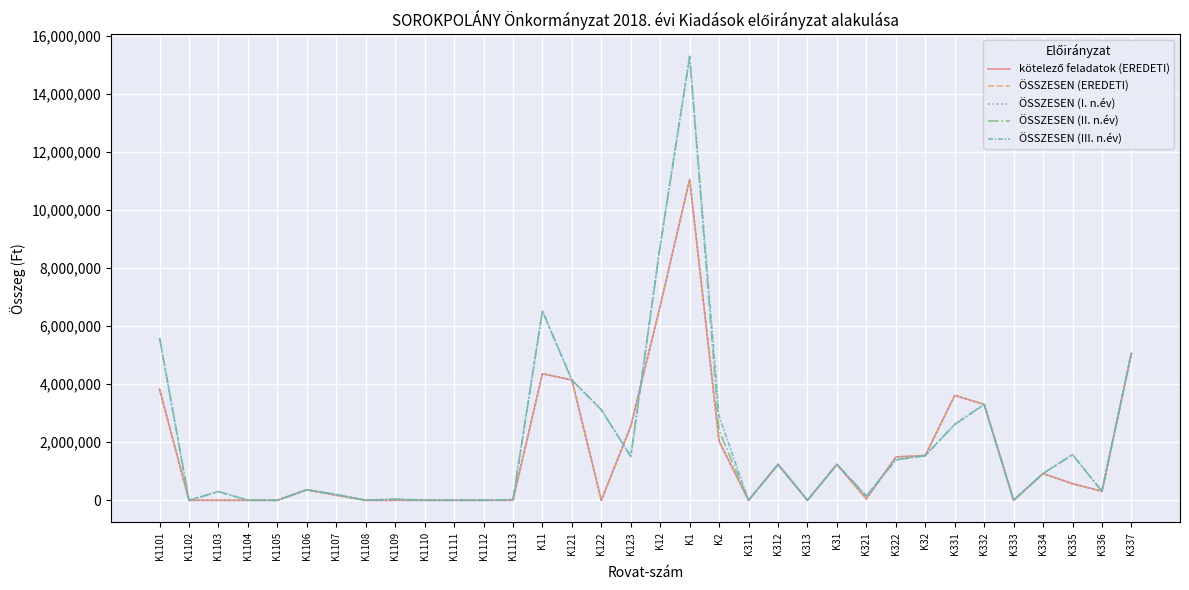

Reading right to left, extract all data points from this chart.

kötelező feladatok (EREDETI): K337=5062700	K336=310000	K335=570000	K334=920000	K333=0	K332=3300000	K331=3611000	K32=1540000	K322=1490000	K321=50000	K31=1235000	K313=0	K312=1235000	K311=0	K2=2028702	K1=11048600	K12=6690600	K123=2550000	K122=0	K121=4140600	K11=4358000	K1113=0	K1112=0	K1111=0	K1110=0	K1109=0	K1108=0	K1107=175000	K1106=361000	K1105=0	K1104=0	K1103=0	K1102=0	K1101=3822000
ÖSSZESEN (EREDETI): K337=5062700	K336=310000	K335=570000	K334=920000	K333=0	K332=3300000	K331=3611000	K32=1540000	K322=1490000	K321=50000	K31=1235000	K313=0	K312=1235000	K311=0	K2=2028702	K1=11048600	K12=6690600	K123=2550000	K122=0	K121=4140600	K11=4358000	K1113=0	K1112=0	K1111=0	K1110=0	K1109=0	K1108=0	K1107=175000	K1106=361000	K1105=0	K1104=0	K1103=0	K1102=0	K1101=3822000
ÖSSZESEN (I. n.év): K337=5062700	K336=310000	K335=570000	K334=920000	K333=0	K332=3300000	K331=3611000	K32=1540000	K322=1490000	K321=50000	K31=1235000	K313=0	K312=1235000	K311=0	K2=2028702	K1=11048866	K12=6690600	K123=2550000	K122=0	K121=4140600	K11=4358266	K1113=0	K1112=0	K1111=0	K1110=0	K1109=0	K1108=0	K1107=175000	K1106=361000	K1105=0	K1104=0	K1103=0	K1102=0	K1101=3822266
ÖSSZESEN (II. n.év): K337=5062700	K336=310000	K335=1570000	K334=920000	K333=0	K332=3300000	K331=2611000	K32=1540000	K322=1390000	K321=150000	K31=1235000	K313=0	K312=1235000	K311=0	K2=2392357	K1=15283233	K12=8767000	K123=1510000	K122=3116400	K121=4140600	K11=6516233	K1113=26024	K1112=0	K1111=0	K1110=0	K1109=40000	K1108=0	K1107=200000	K1106=361000	K1105=0	K1104=0	K1103=300000	K1102=0	K1101=5589209
ÖSSZESEN (III. n.év): K337=5062700	K336=310000	K335=1570000	K334=920000	K333=0	K332=3300000	K331=2611000	K32=1540000	K322=1390000	K321=150000	K31=1235000	K313=0	K312=1235000	K311=0	K2=2892357	K1=15283233	K12=8767000	K123=1510000	K122=3116400	K121=4140600	K11=6516233	K1113=26024	K1112=0	K1111=0	K1110=0	K1109=40000	K1108=0	K1107=200000	K1106=361000	K1105=0	K1104=0	K1103=300000	K1102=0	K1101=5589209